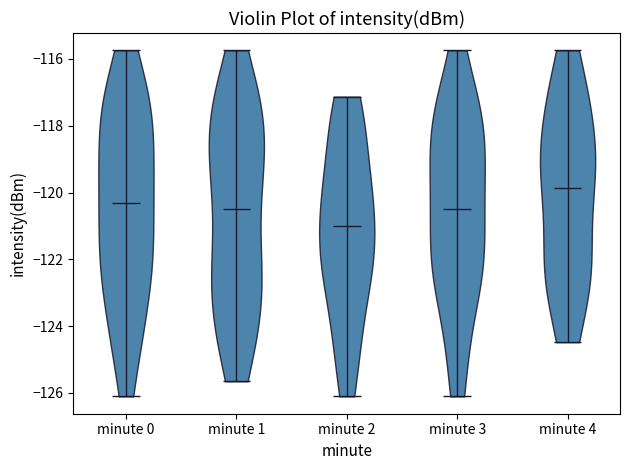

What is the lowest point the violin for minute 4 reaches on the y-axis? The values are not printed on the chart, so give them approximately, as read against the axis.

-124.4